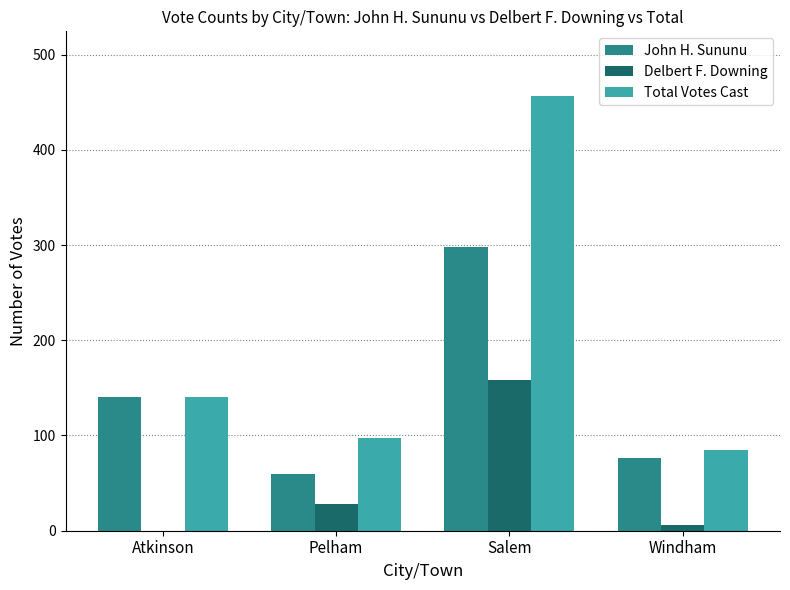

What is the approximate value of John H. Sununu at Salem?

298